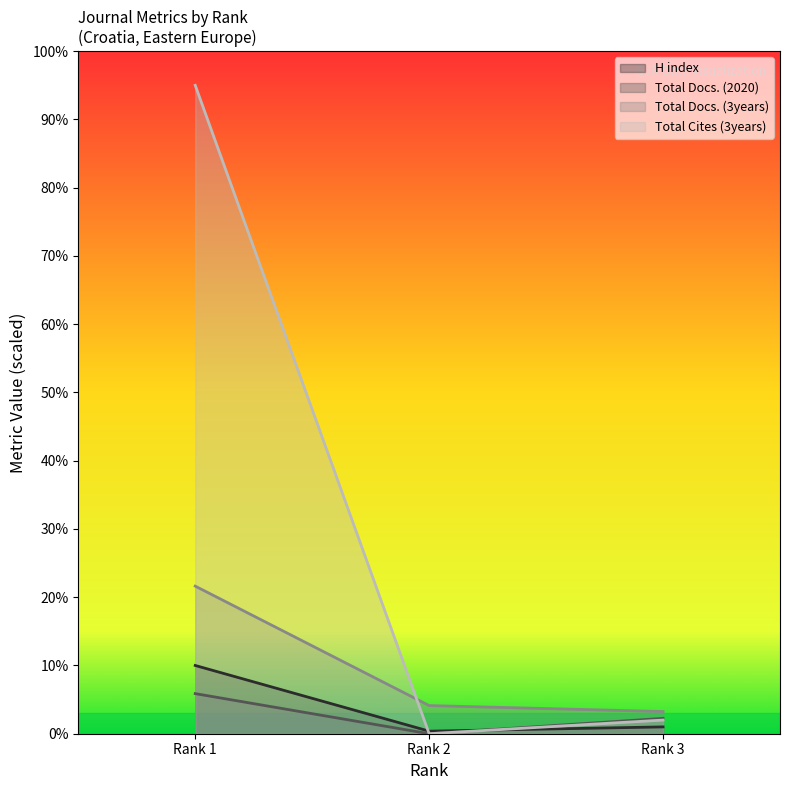

The H index series shows 1.0 at Rank 3. True or false?

True